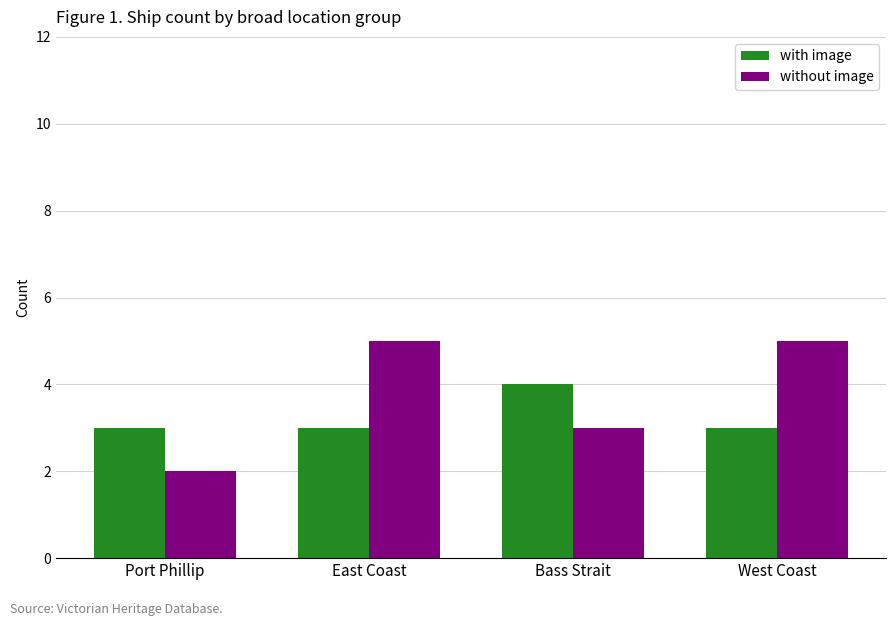

What is the total value across all series at West Coast?

8